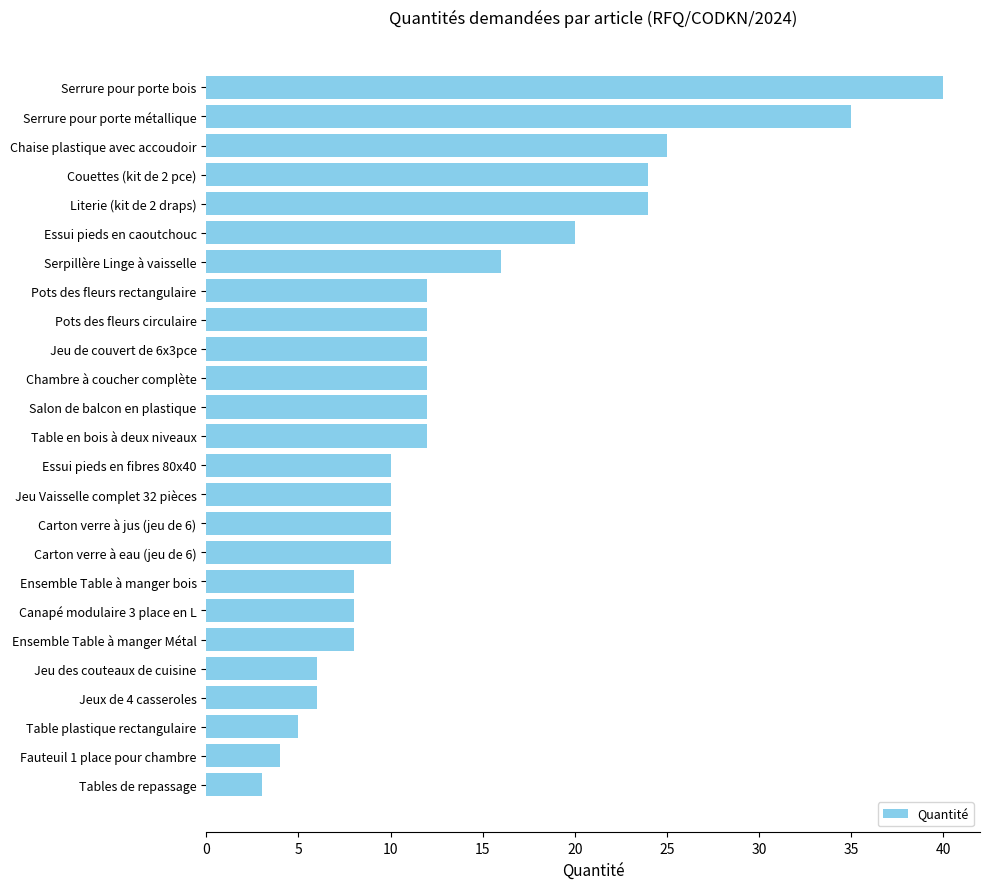

True or false: the data shows 1 at Tables de repassage.

False